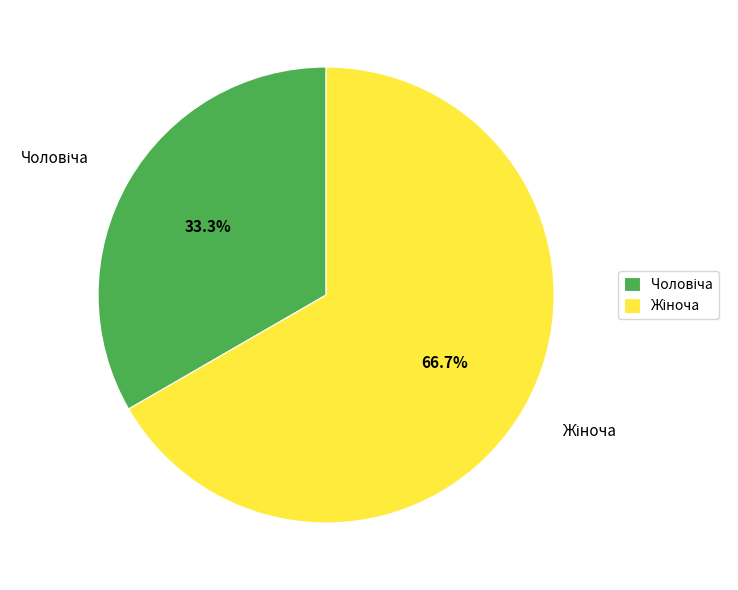

Is there any slice that represents more than half of the pie?

Yes